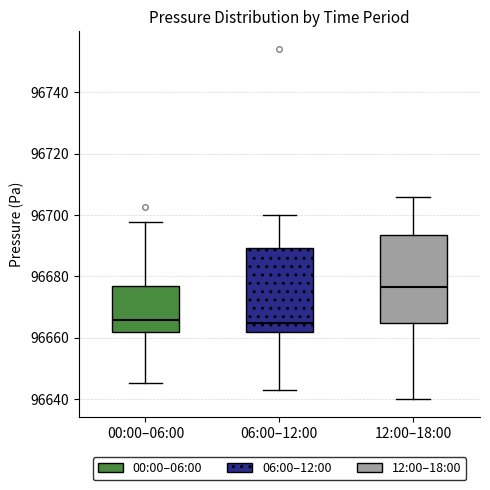

Which box has the highest median line?

12:00–18:00